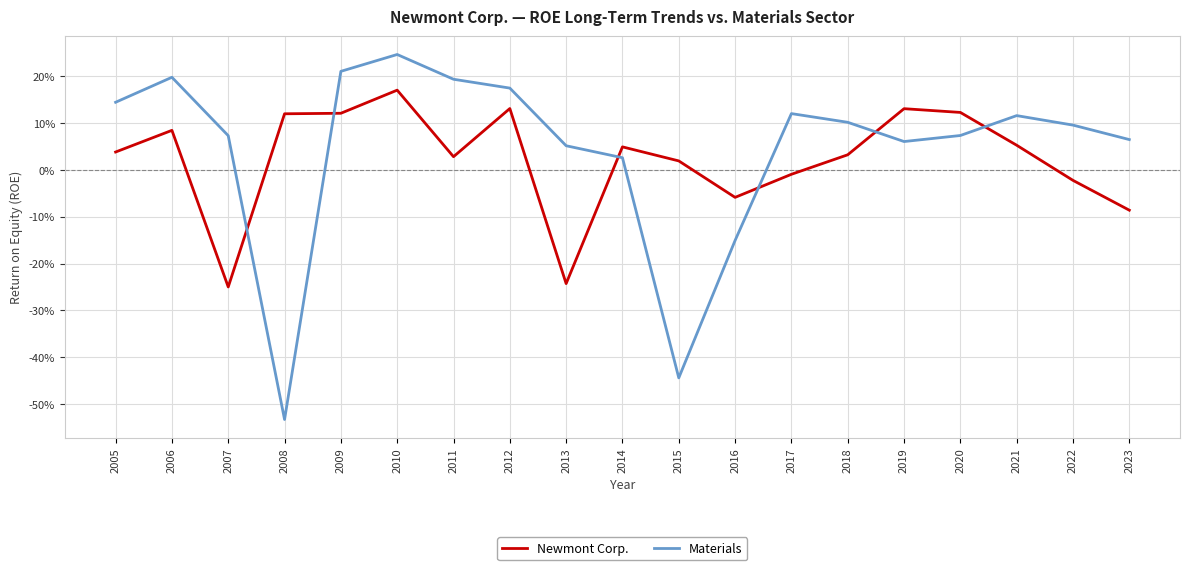

Is this an area chart (filled region under the line)?

No